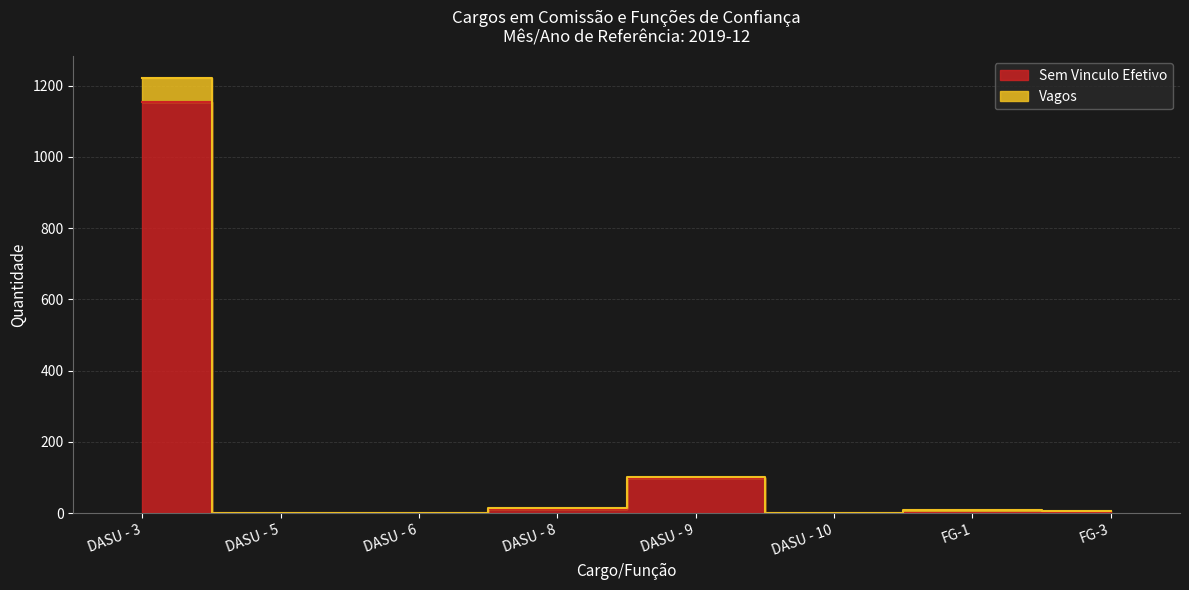

How many interior local peaks does the Vagos series have?

2